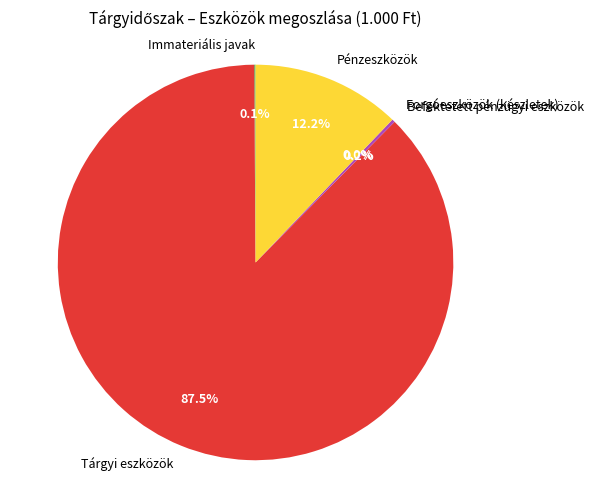

Which category has the biggest portion of the pie?

Tárgyi eszközök